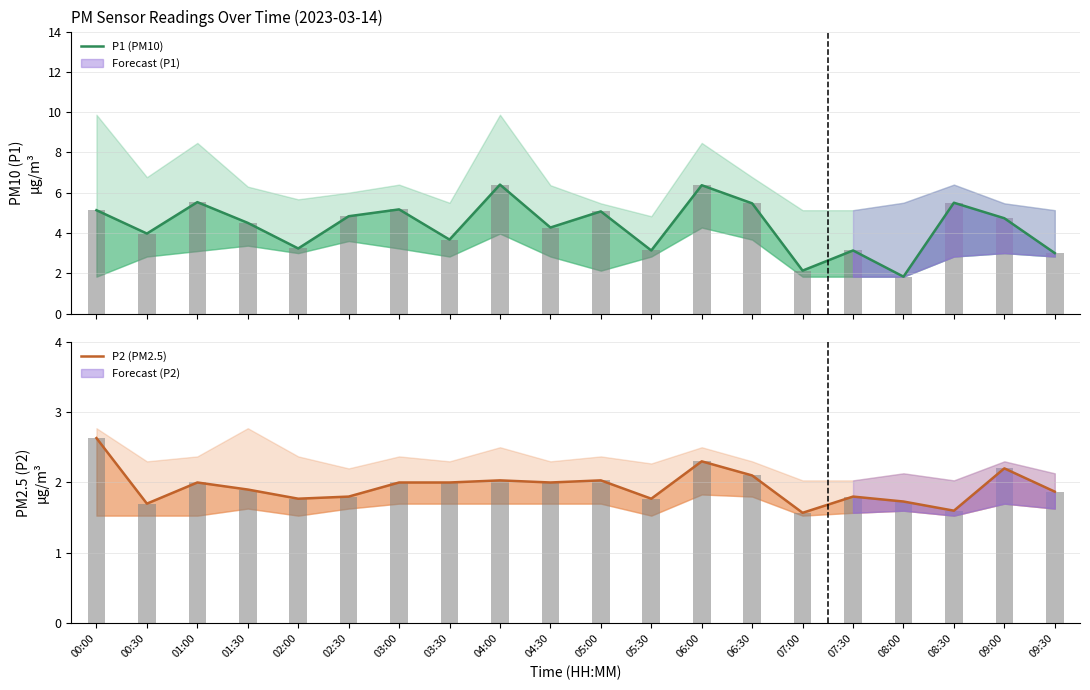

Reading left to right, list all the values displayed in this chart.

P1 (PM10): 5.1	4.0	5.5	4.5	3.2	4.8	5.2	3.7	6.4	4.3	5.1	3.1	6.4	5.5	2.1	3.1	1.8	5.5	4.7	3.0
P2 (PM2.5): 2.6	1.7	2.0	1.9	1.8	1.8	2.0	2.0	2.0	2.0	2.0	1.8	2.3	2.1	1.6	1.8	1.7	1.6	2.2	1.9